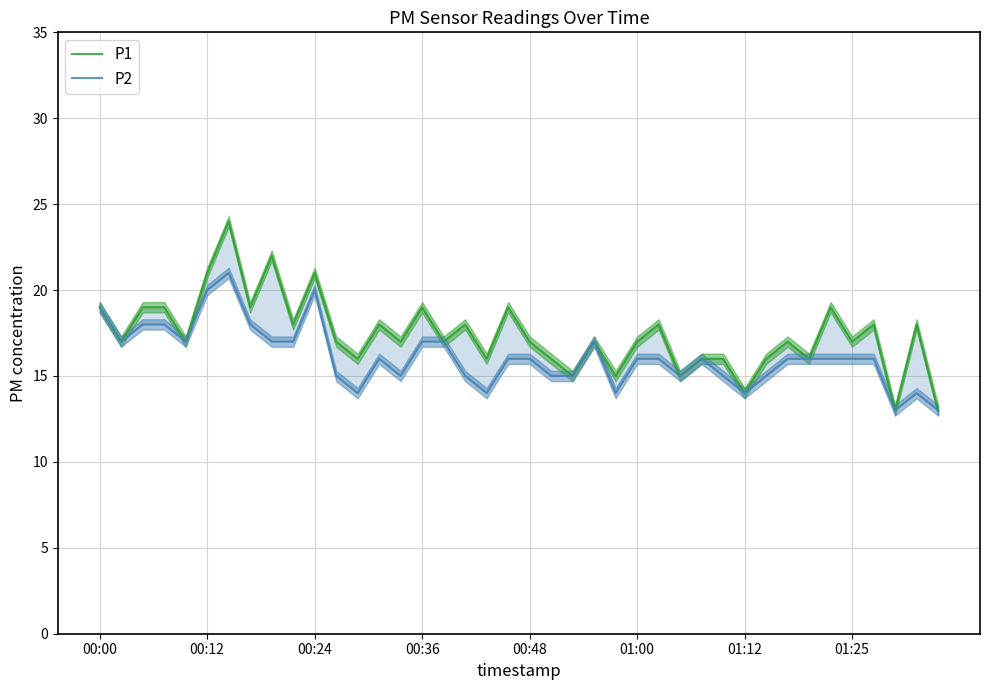

True or false: P1 and P2 intersect in this chart.

False